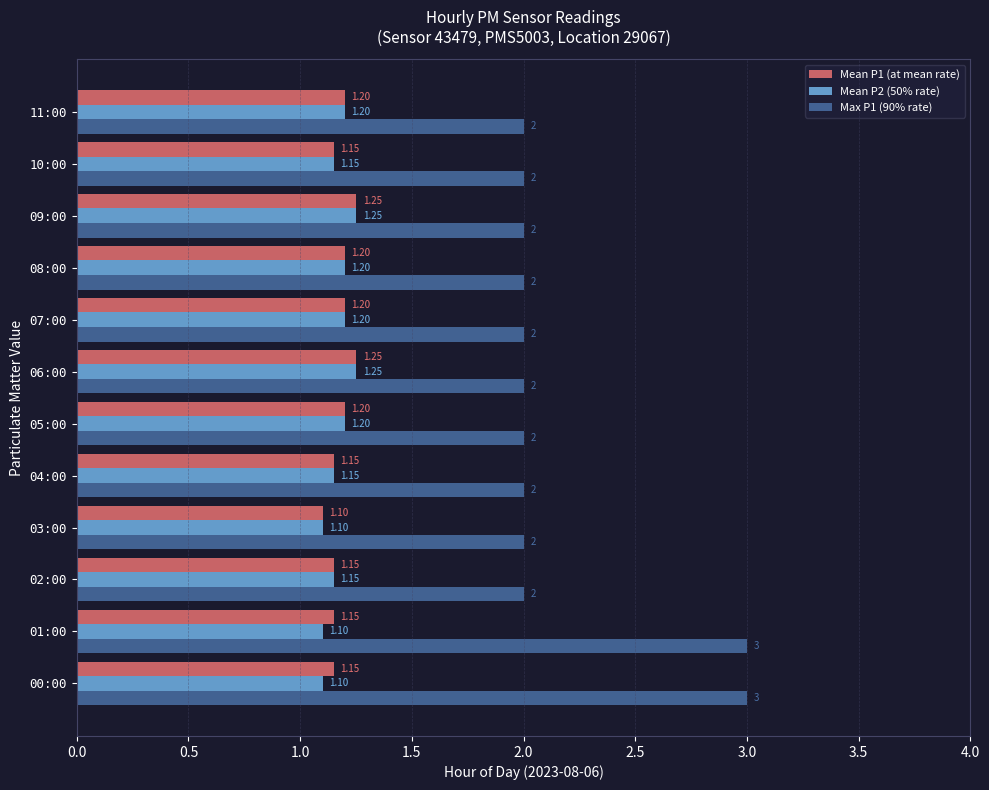

What is the difference between the second highest and minimum values in the Max P1 (90% rate) series?

1.0